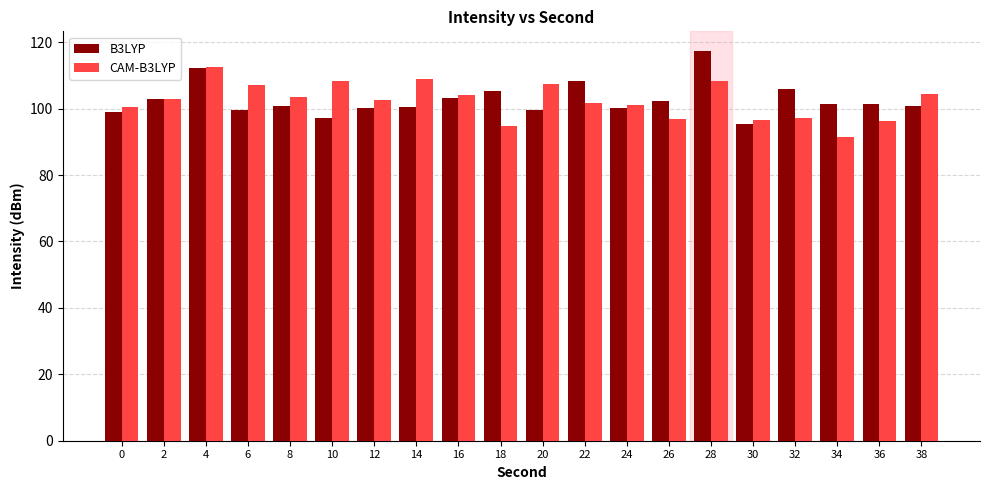

The CAM-B3LYP series shows 101.8 at 22. True or false?

True